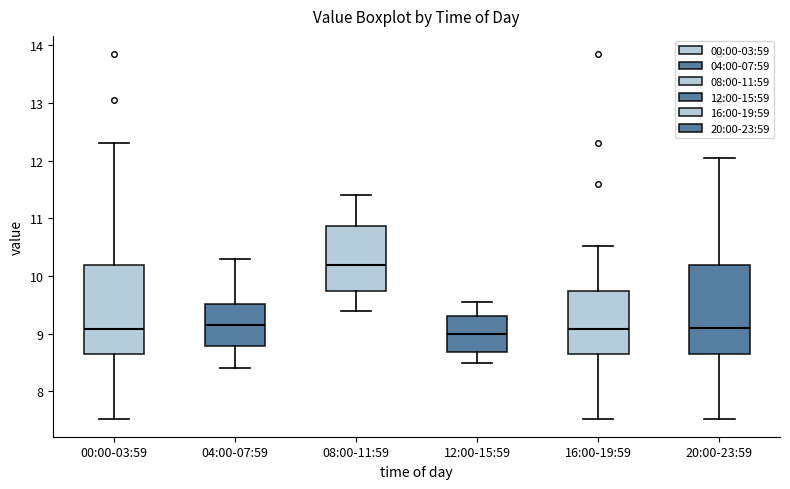

Reading left to right, transcribe this box plot: for each box, give where its median line is, the range the box spans, and where its two whiskers end, as read against the y-axis. The values are not printed on the chart, so give them approximately, as read against the axis.

00:00-03:59: median 9.1, box 8.6 to 10.2, whiskers 7.5 to 12.3
04:00-07:59: median 9.2, box 8.8 to 9.5, whiskers 8.4 to 10.3
08:00-11:59: median 10.2, box 9.8 to 10.9, whiskers 9.4 to 11.4
12:00-15:59: median 9.0, box 8.7 to 9.3, whiskers 8.5 to 9.6
16:00-19:59: median 9.1, box 8.6 to 9.8, whiskers 7.5 to 10.5
20:00-23:59: median 9.1, box 8.7 to 10.2, whiskers 7.5 to 12.1